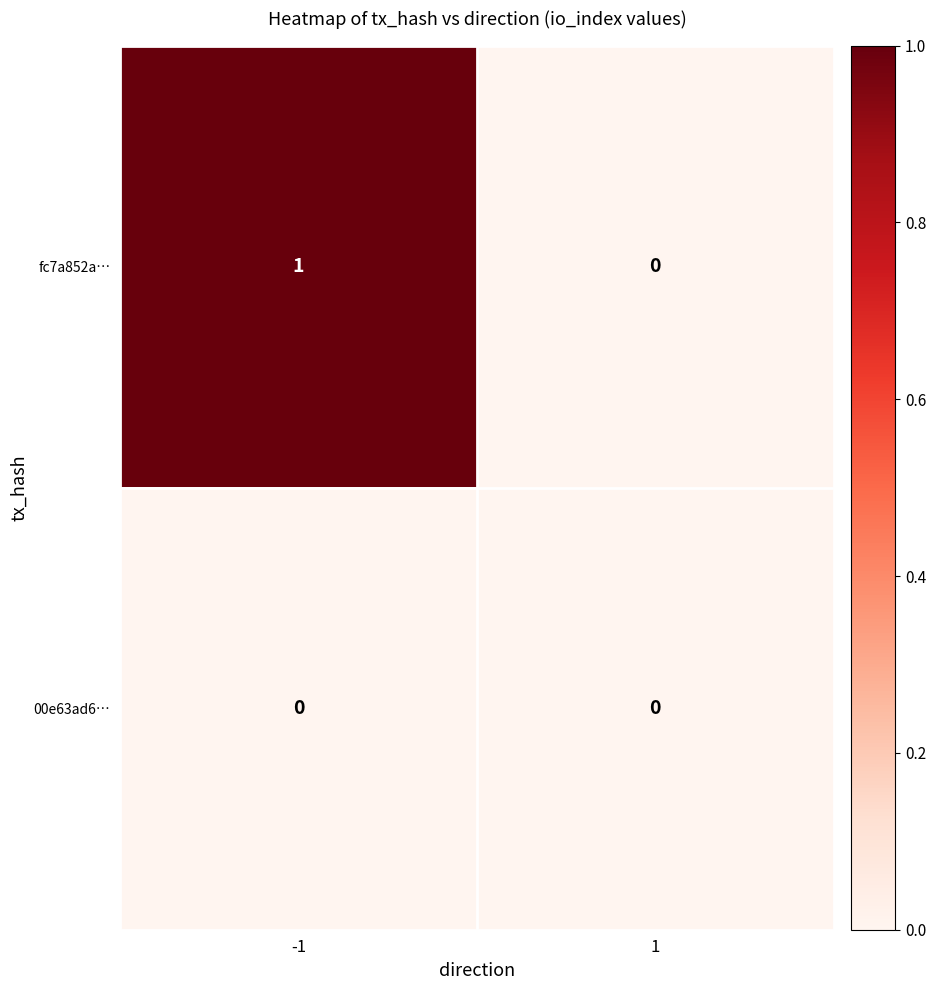

Between -1 and 1, which series saw the biggest shift?

fc7a852a…